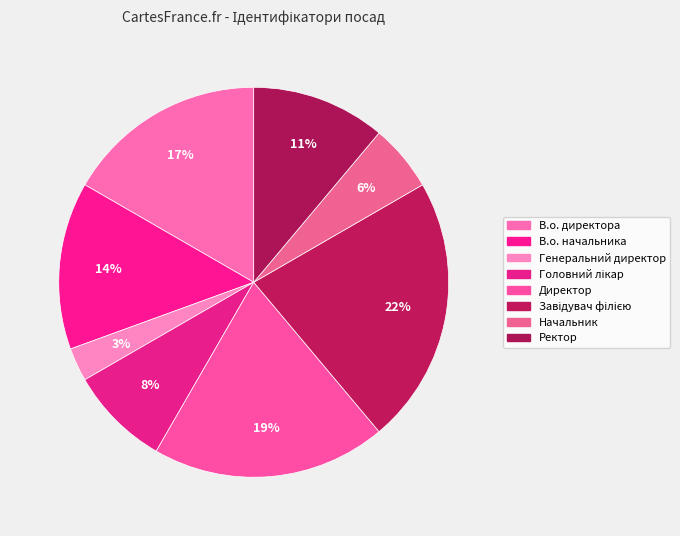

Is there a majority slice in this chart?

No